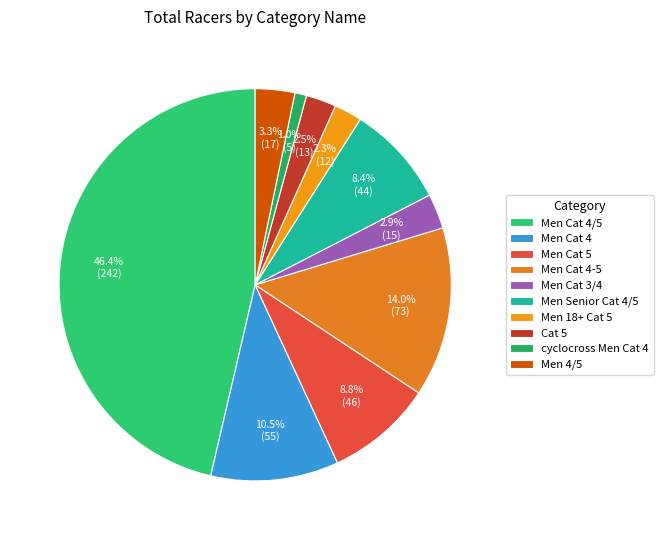

Does Men 4/5 represent more than half of the total?

No